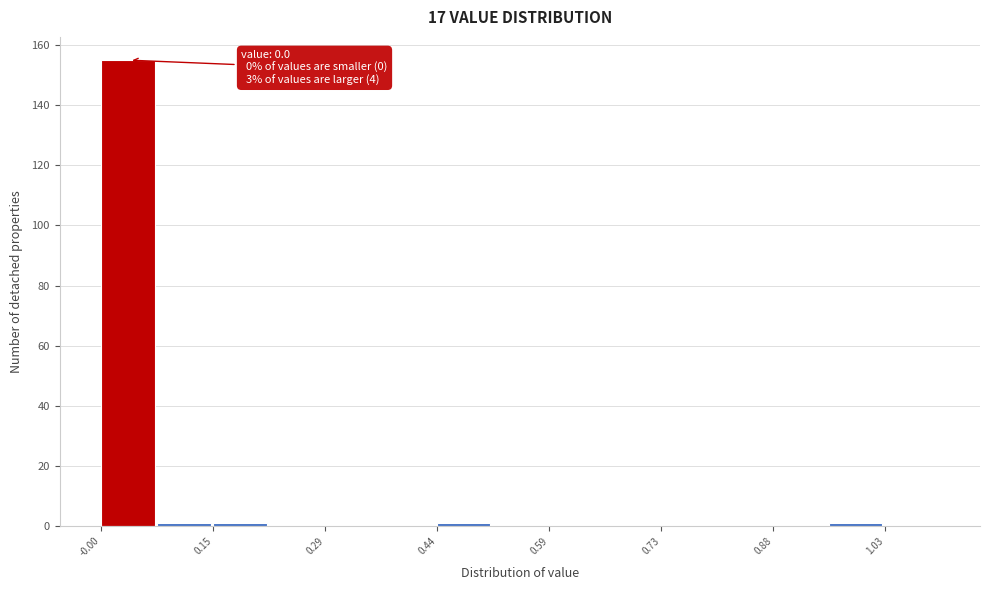

Around what value on the x-axis is the tallest bar? Give the approximate position of its centre, as read against the axis.

0.04